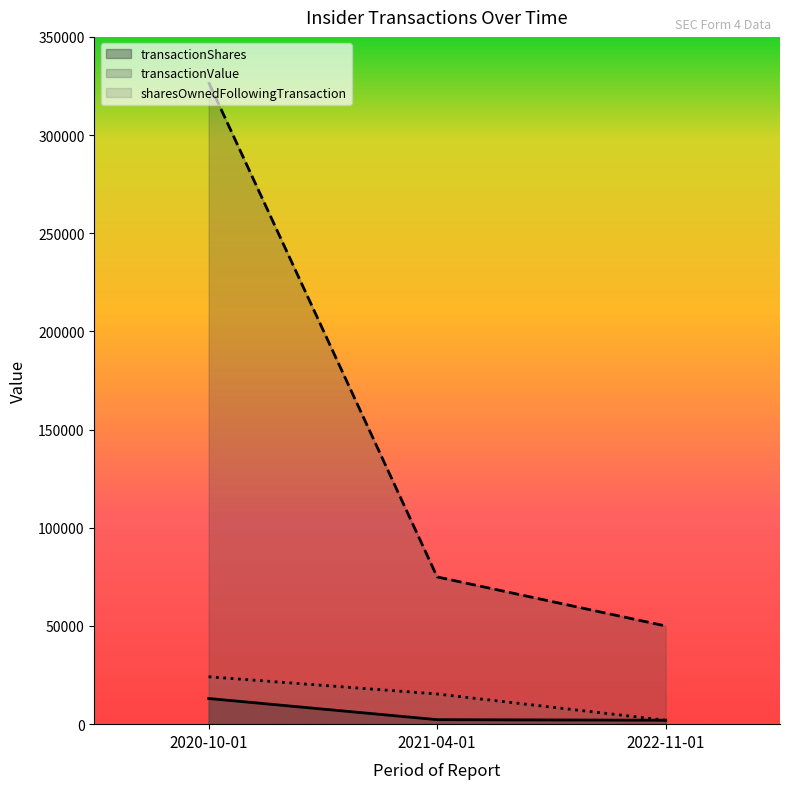

What is the label of the 3rd point from the left?

2022-11-01